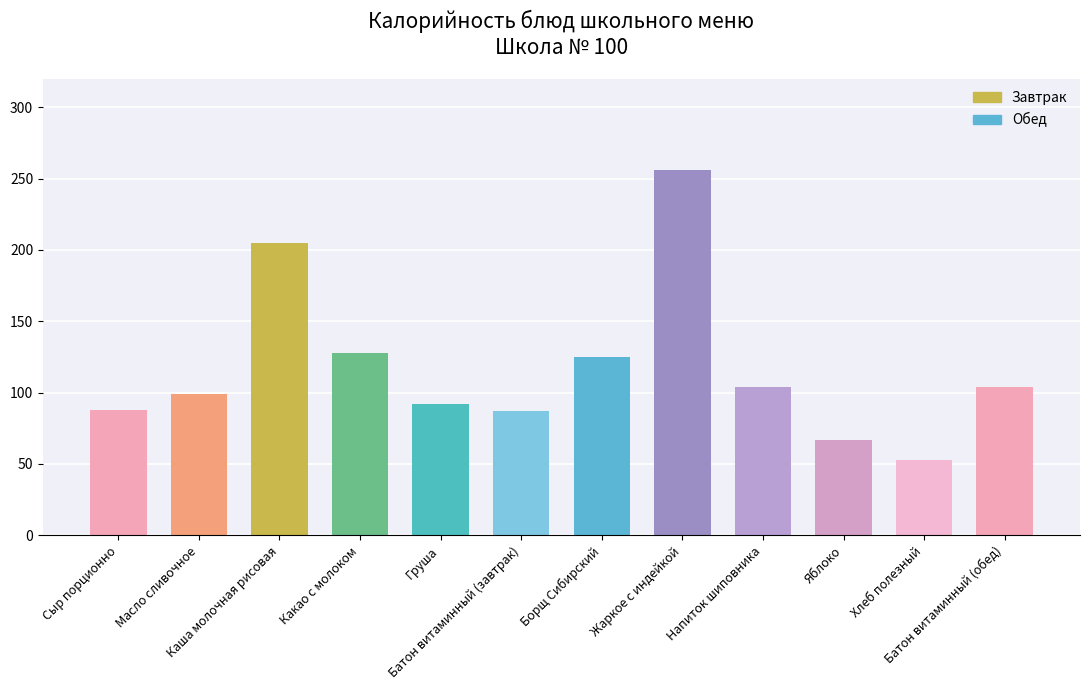

What is the change in value from Груша to Жаркое с индейкой?

+164.0